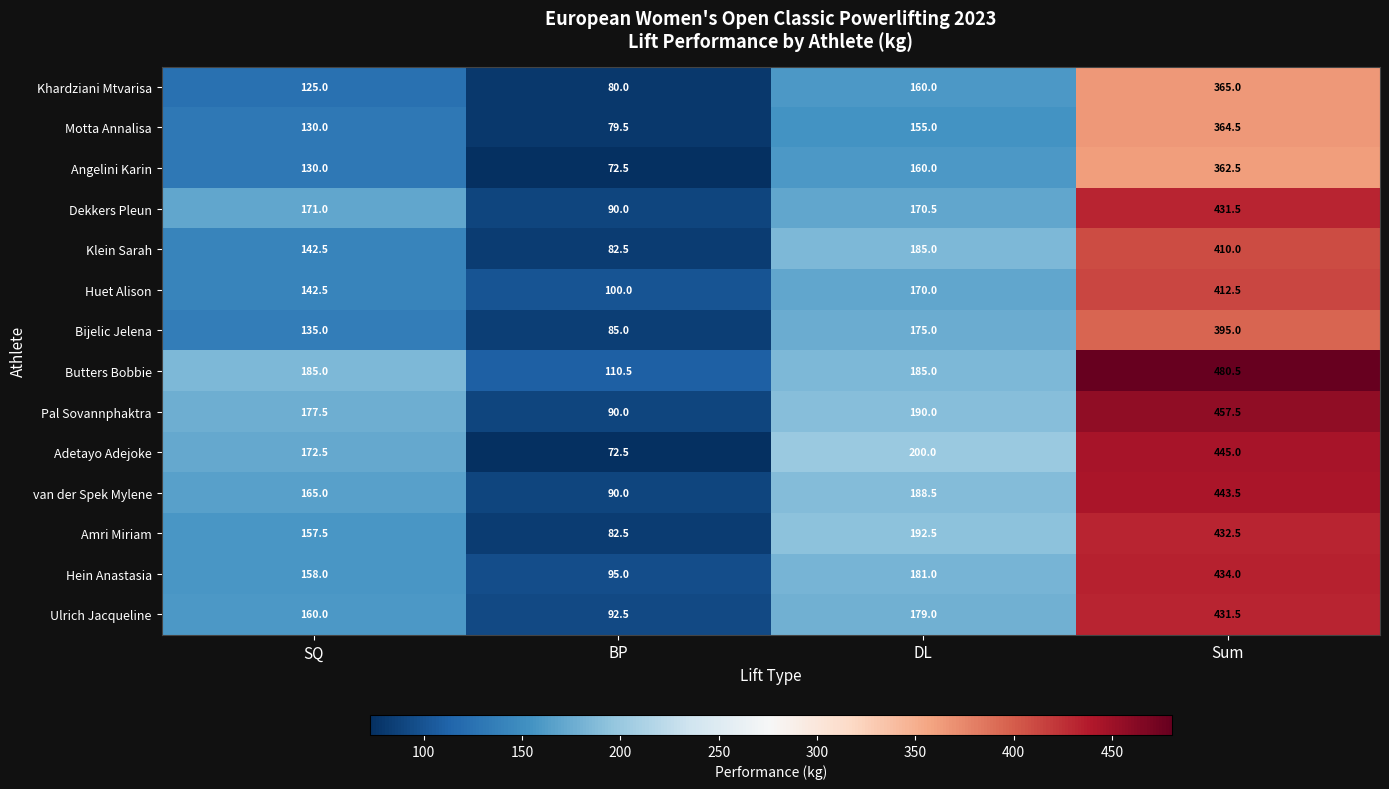

What is the sum of all van der Spek Mylene values?

887.0